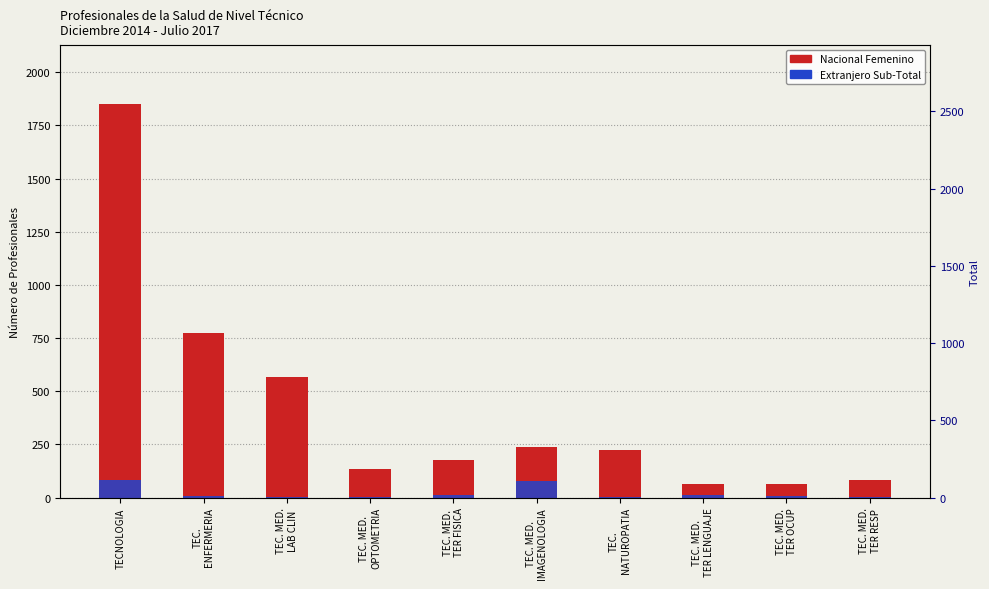

What is the total value across all series at TEC. MED.
TER OCUP?

72